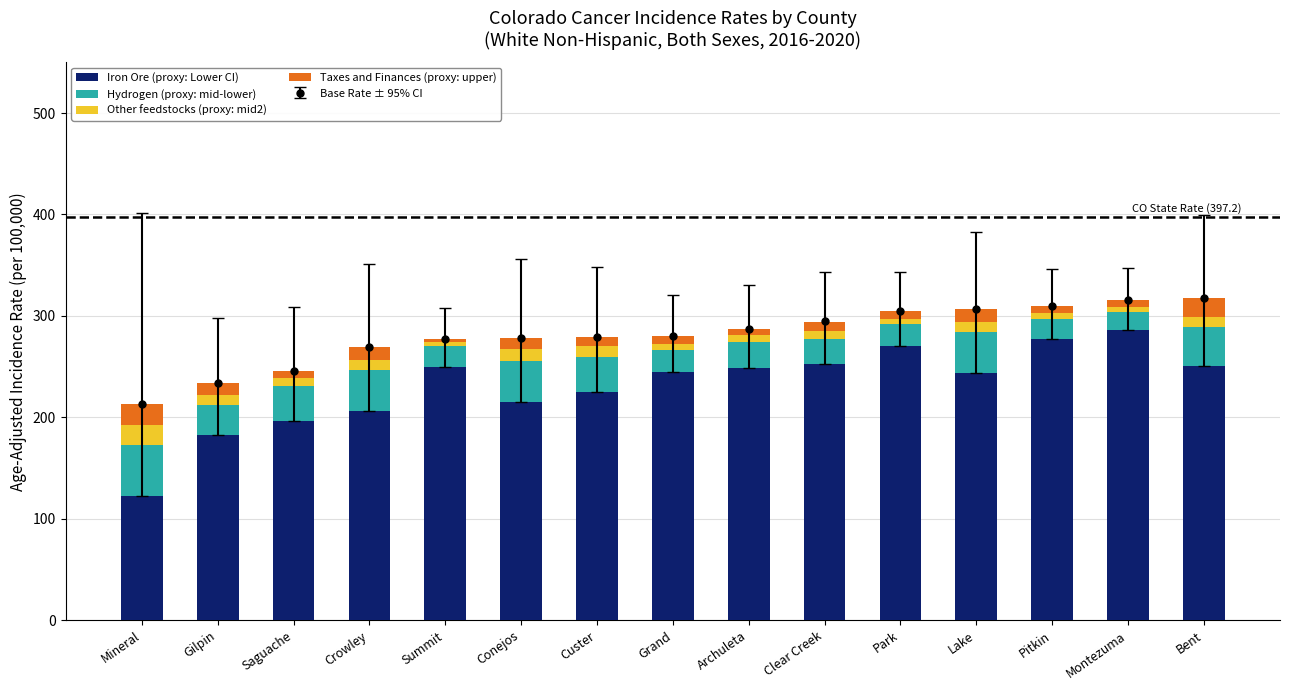

Rank the categories by Iron Ore (proxy: Lower CI) value from highest to lowest.

Montezuma, Pitkin, Park, Clear Creek, Bent, Summit, Archuleta, Grand, Lake, Custer, Conejos, Crowley, Saguache, Gilpin, Mineral